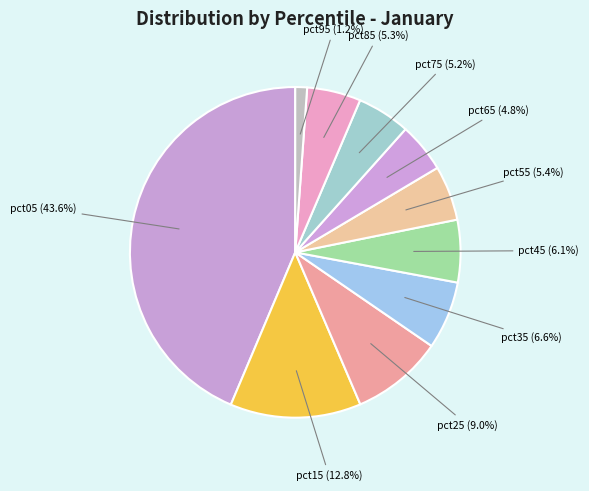

Which category has the smallest portion of the pie?

pct95